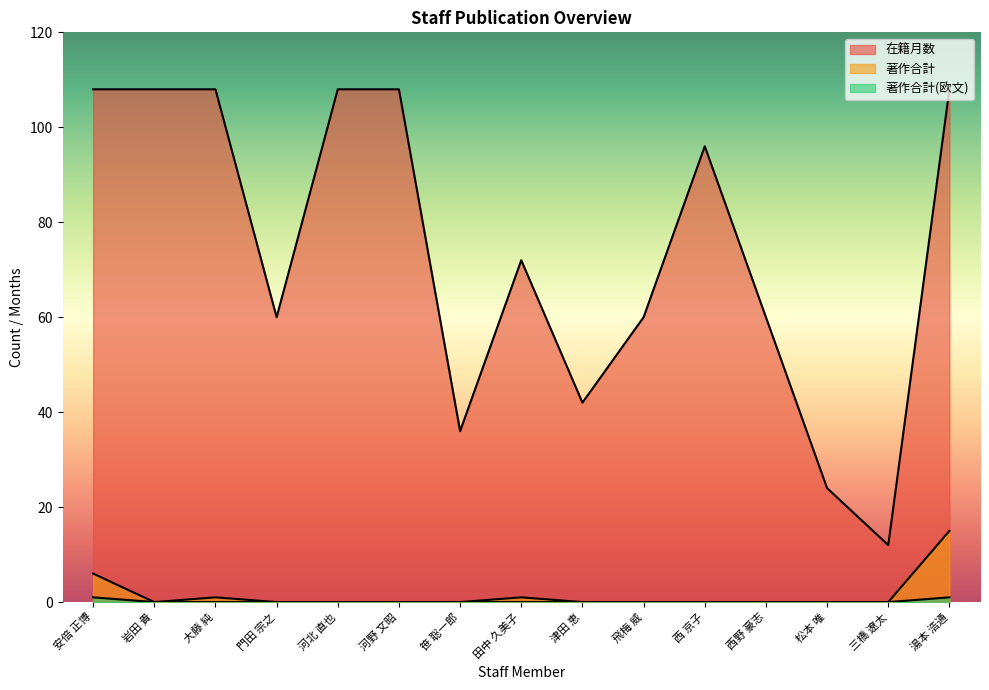

At which category is the sum across all series the highest?

湯本 浩通